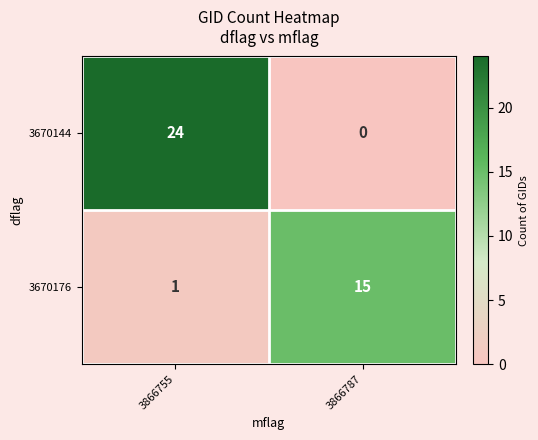

Is it true that 3670144 equals -11 at 3866787?

False